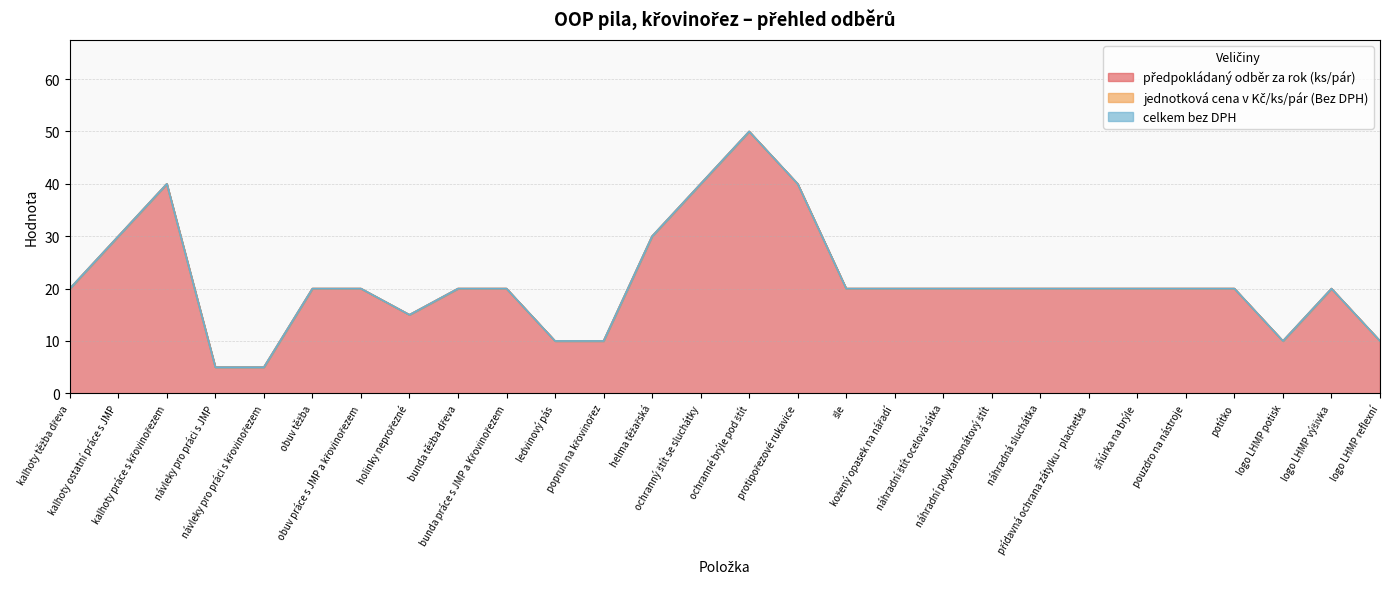

True or false: celkem bez DPH and jednotková cena v Kč/ks/pár (Bez DPH) intersect in this chart.

False